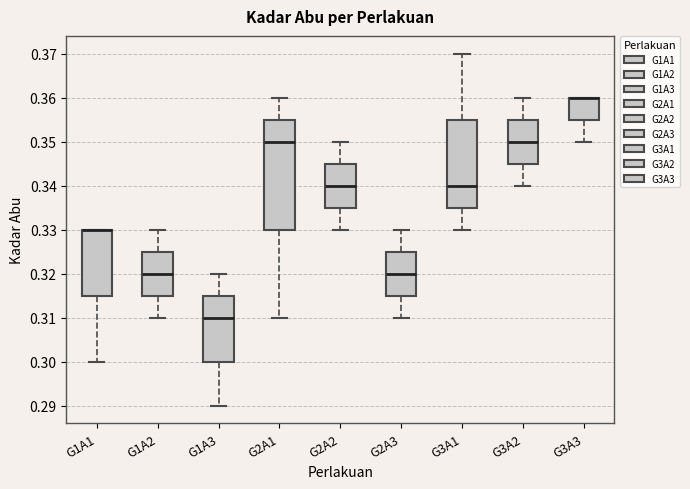

Reading left to right, transcribe this box plot: for each box, give where its median line is, the range the box spans, and where its two whiskers end, as read against the y-axis. The values are not printed on the chart, so give them approximately, as read against the axis.

G1A1: median 0.330 (drawn on the box's upper edge), box 0.315 to 0.330, whiskers 0.300 to 0.330
G1A2: median 0.320, box 0.315 to 0.325, whiskers 0.310 to 0.330
G1A3: median 0.310, box 0.300 to 0.315, whiskers 0.290 to 0.320
G2A1: median 0.350, box 0.330 to 0.355, whiskers 0.310 to 0.360
G2A2: median 0.340, box 0.335 to 0.345, whiskers 0.330 to 0.350
G2A3: median 0.320, box 0.315 to 0.325, whiskers 0.310 to 0.330
G3A1: median 0.340, box 0.335 to 0.355, whiskers 0.330 to 0.370
G3A2: median 0.350, box 0.345 to 0.355, whiskers 0.340 to 0.360
G3A3: median 0.360 (drawn on the box's upper edge), box 0.355 to 0.360, whiskers 0.350 to 0.360